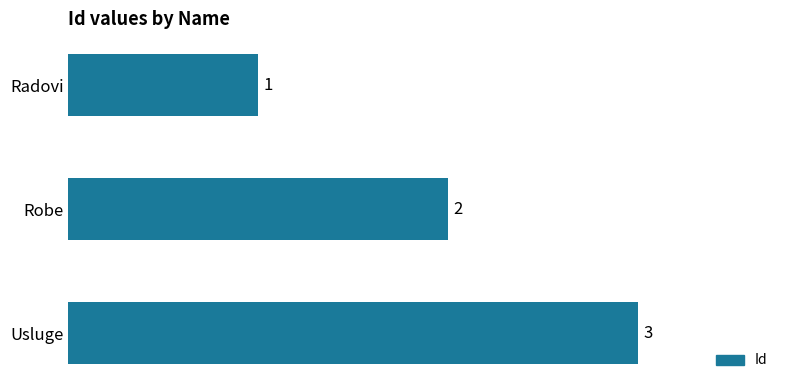

Does the chart contain stacked bars?

No